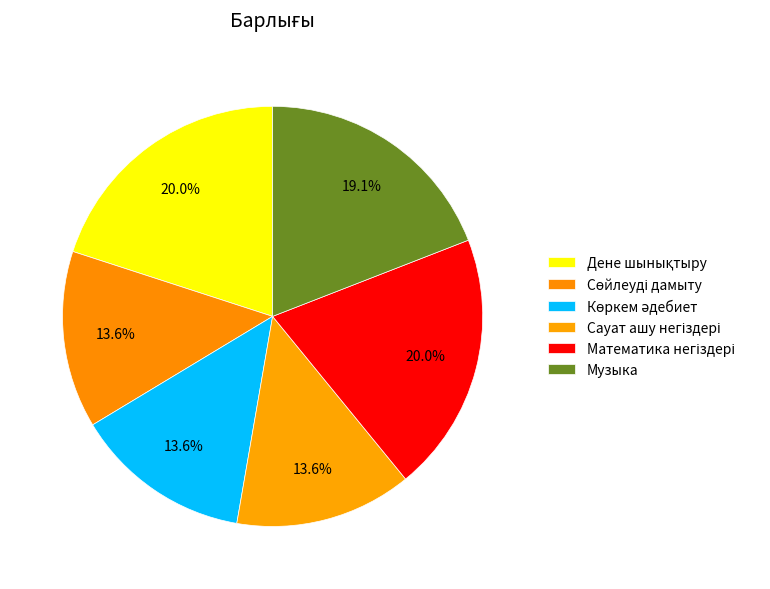

How many slices are in this pie chart?

6